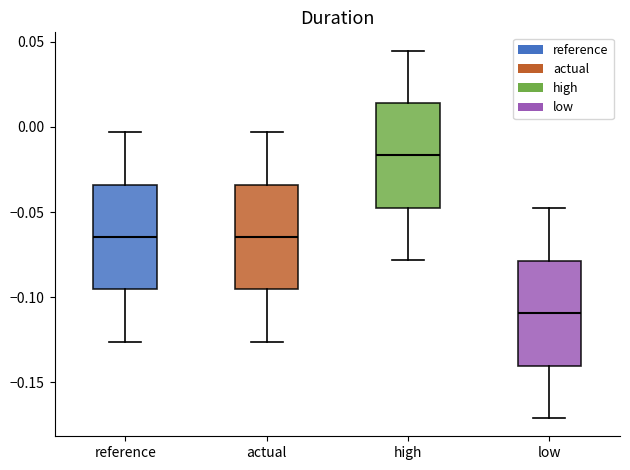

Which box's median line is the lowest?

low